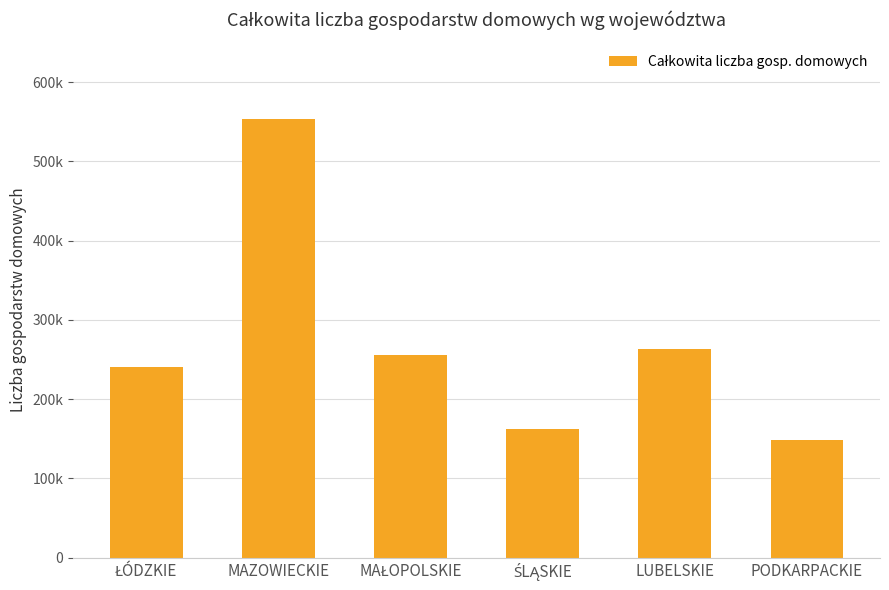

Does the chart contain any negative values?

No